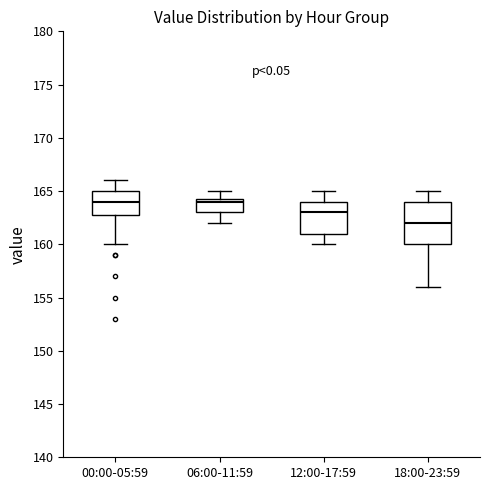

Reading left to right, transcribe this box plot: for each box, give where its median line is, the range the box spans, and where its two whiskers end, as read against the y-axis. The values are not printed on the chart, so give them approximately, as read against the axis.

00:00-05:59: median 164.0, box 163.0 to 165.0, whiskers 160.0 to 166.0
06:00-11:59: median 164.0, box 163.0 to 164.5, whiskers 162.0 to 165.0
12:00-17:59: median 163.0, box 161.0 to 164.0, whiskers 160.0 to 165.0
18:00-23:59: median 162.0, box 160.0 to 164.0, whiskers 156.0 to 165.0